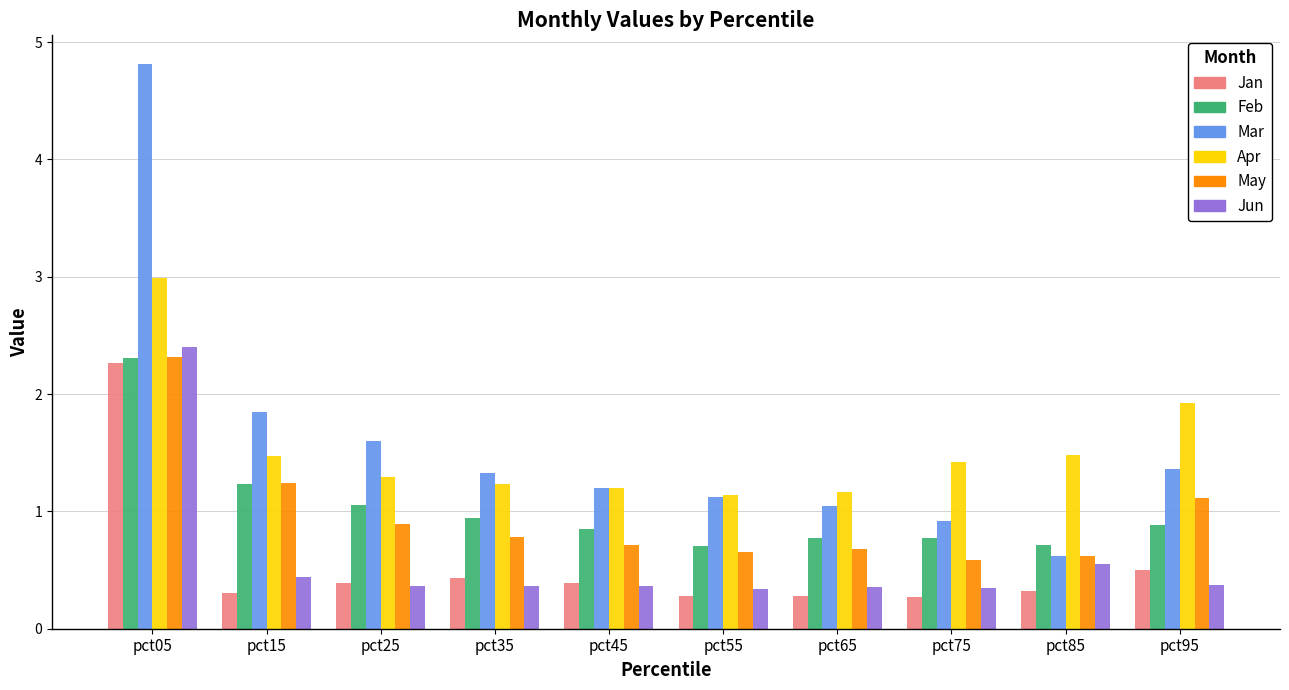

What is the smallest value displayed?

0.3